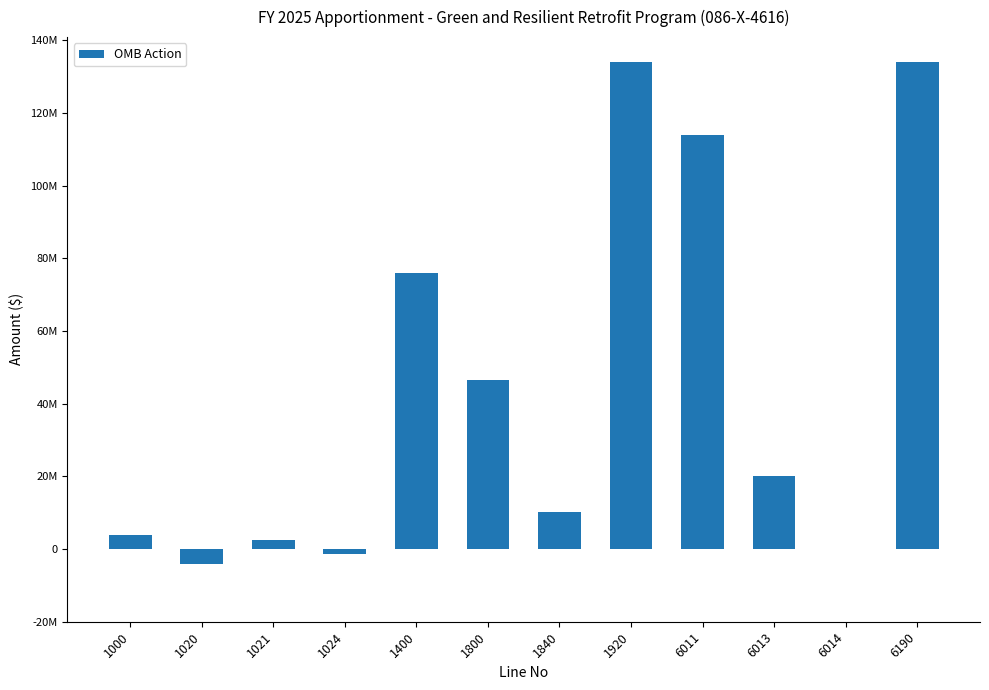

Rank the categories by value from lowest to highest.

1020, 1024, 6014, 1021, 1000, 1840, 6013, 1800, 1400, 6011, 1920, 6190